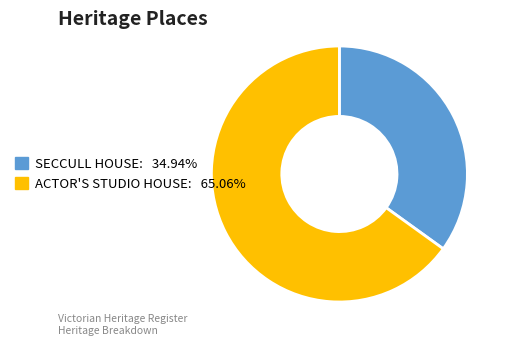

Approximately how many times larger is the value at ACTOR'S STUDIO HOUSE: 65.06% compared to SECCULL HOUSE: 34.94%?

1.9